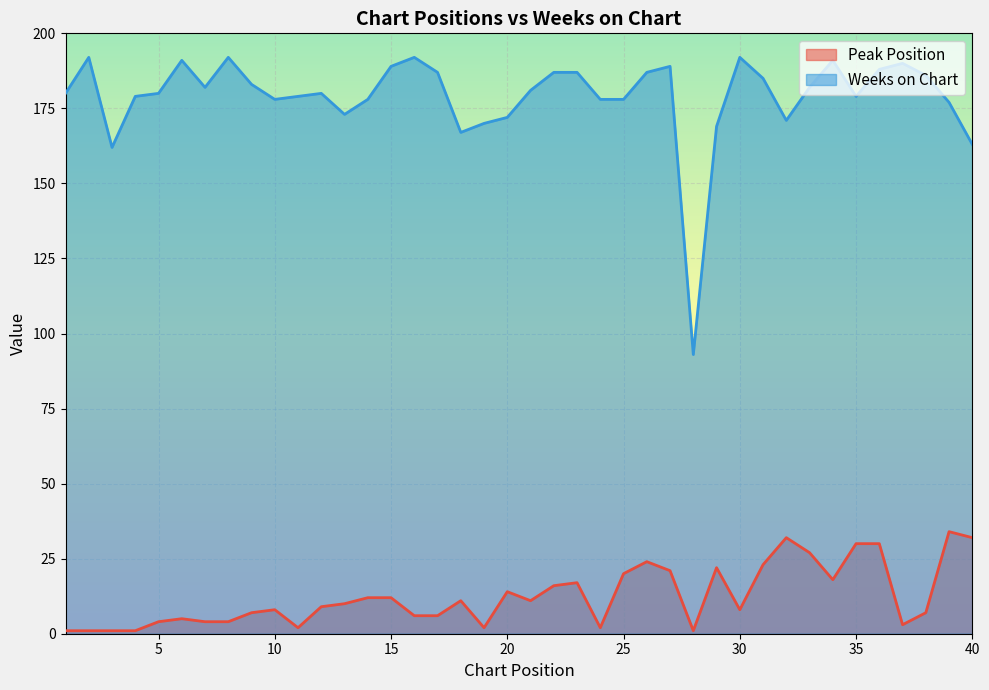

How many values in the Peak Position series exceed 10?

19